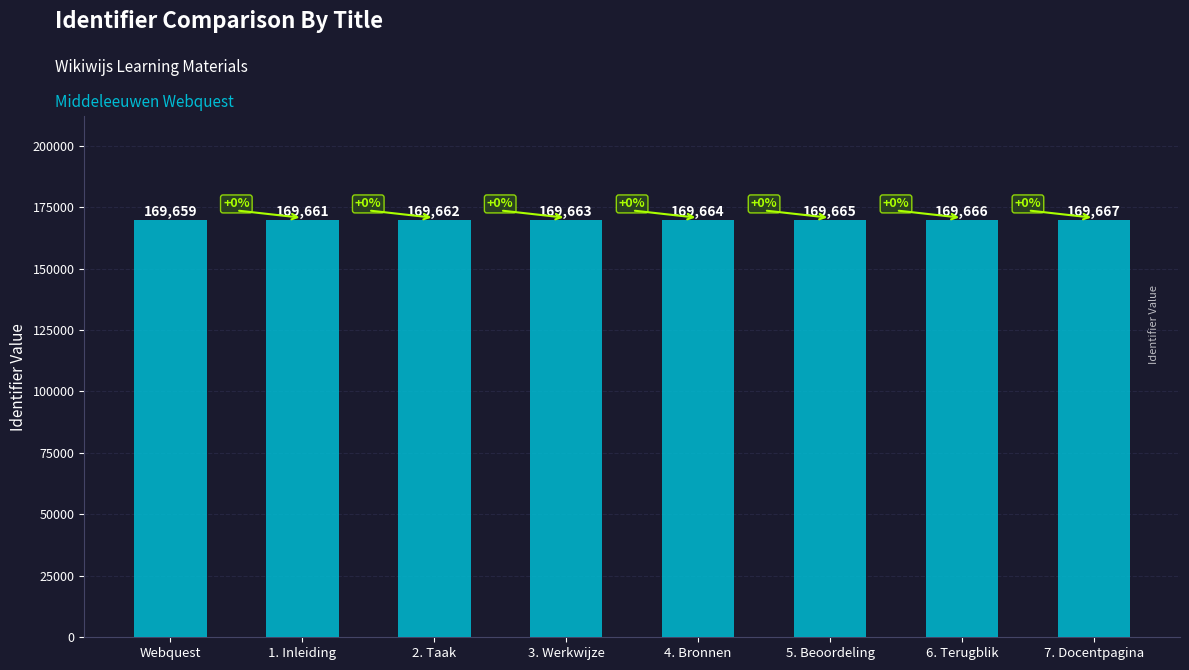

Reading left to right, list all the values displayed in this chart.

169659	169661	169662	169663	169664	169665	169666	169667